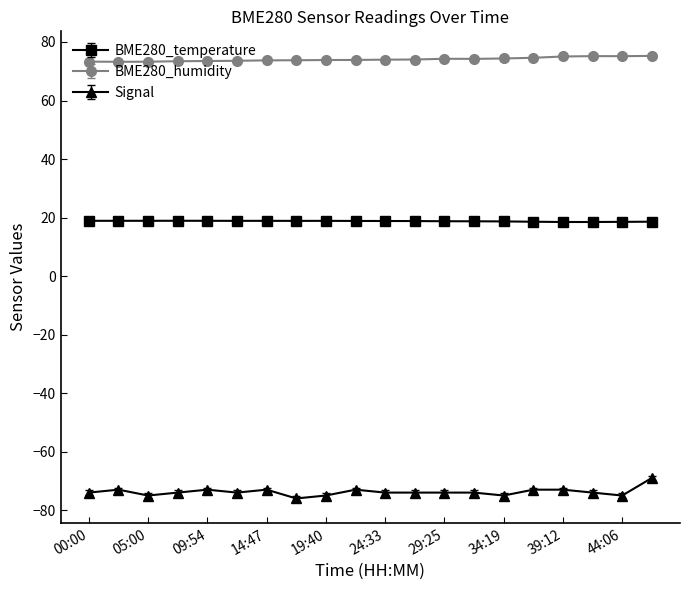

Rank the series by their average value, from highest to lowest.

BME280_humidity, BME280_temperature, Signal